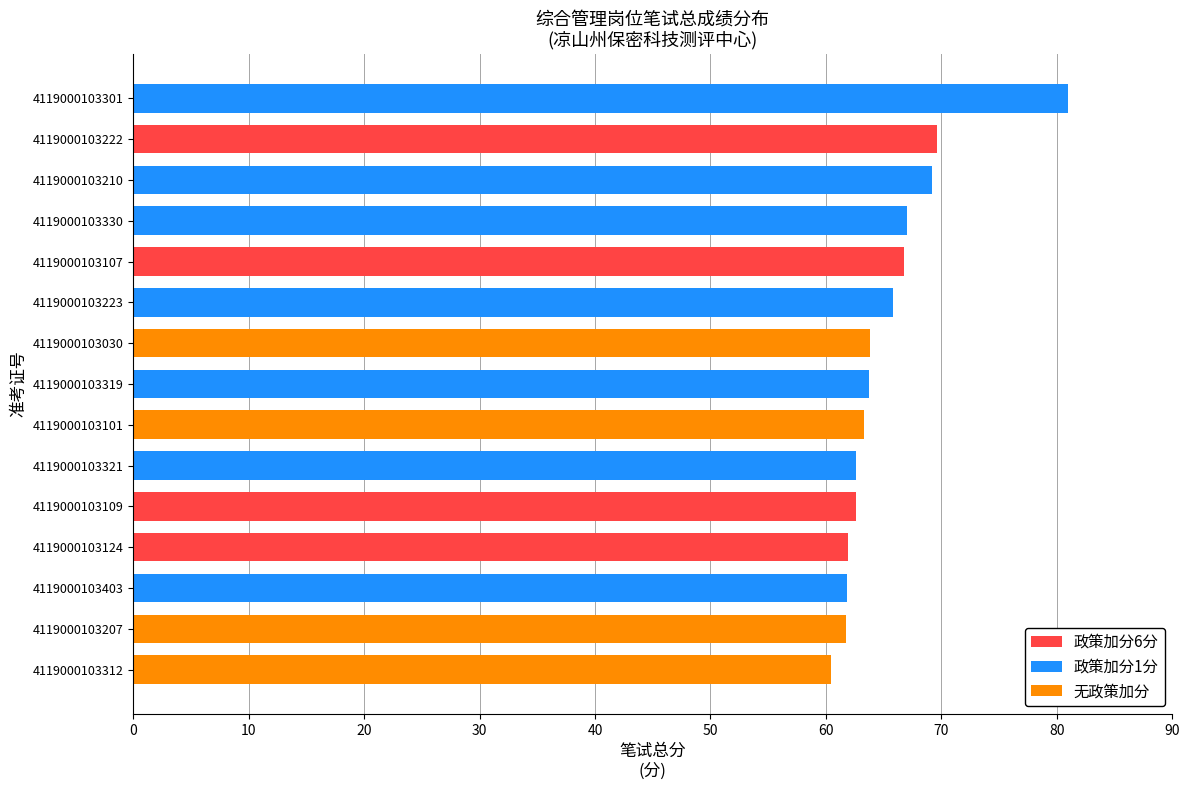

True or false: the data shows 62.6 at 4119000103321.

True